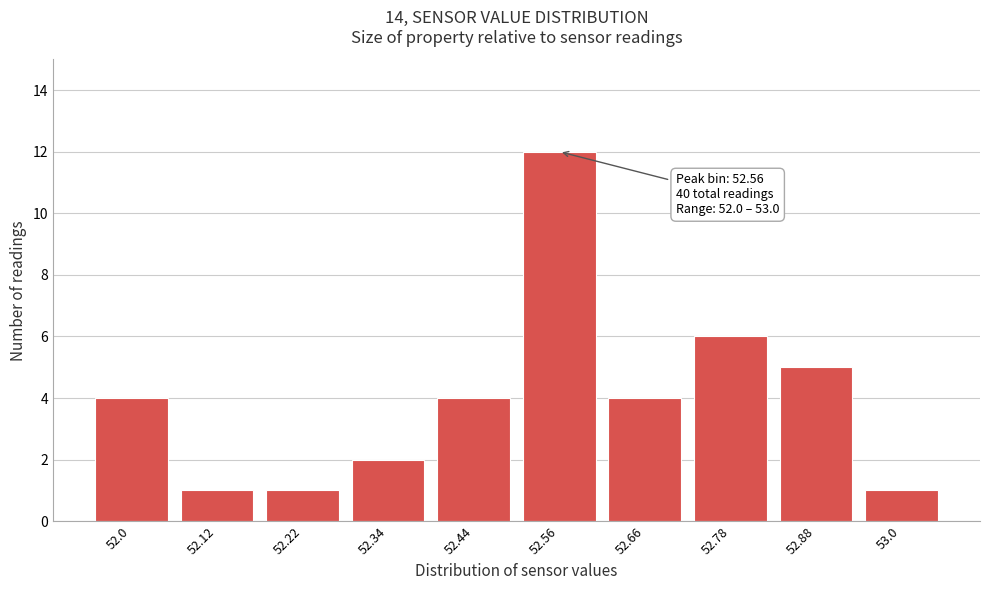

Which range on the x-axis has the tallest bar?

52.50 to 52.61